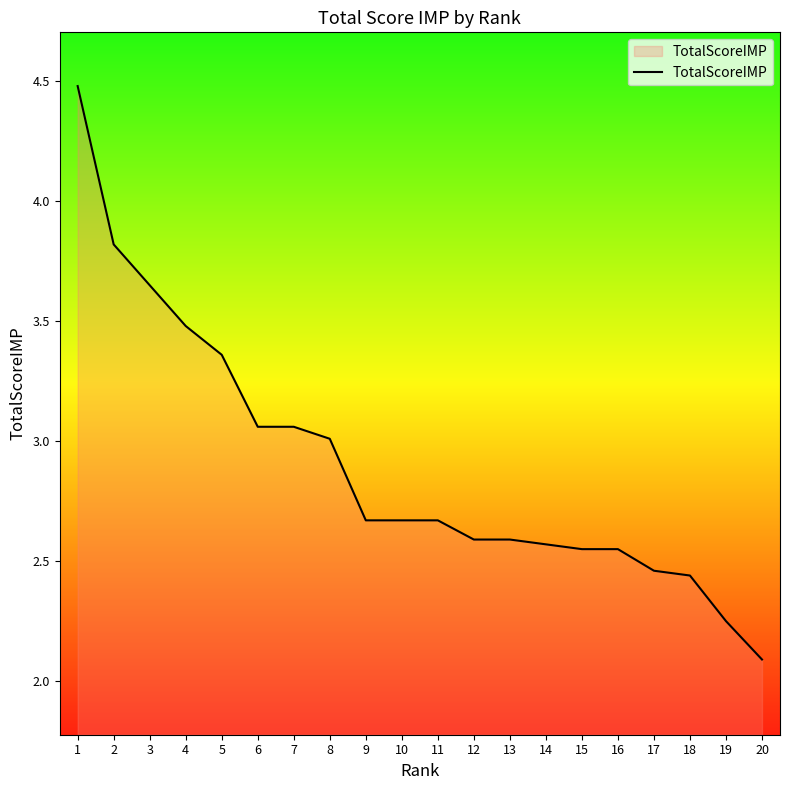

What is the ratio of the value at 4 to the value at 16?

1.4